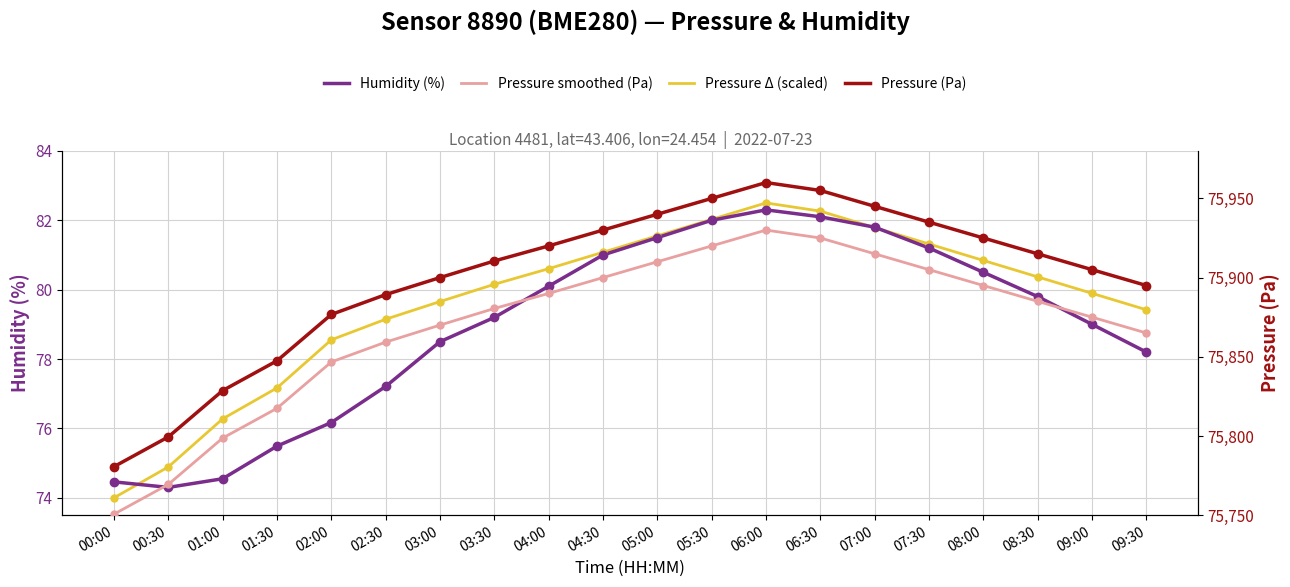

True or false: Pressure (Pa) has more than 1 points higher than both neighbors.

False